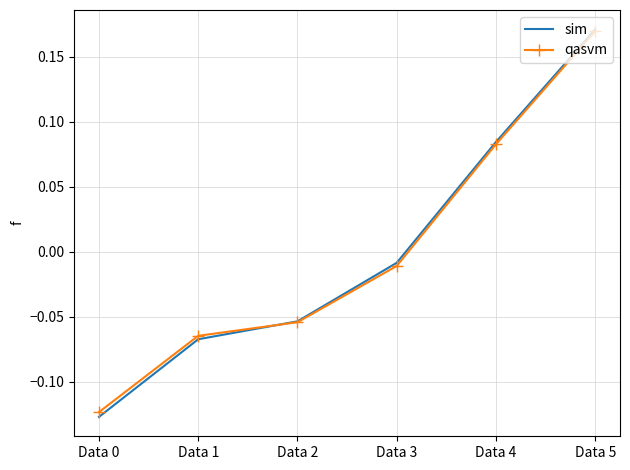

Which series has the largest range (max minus min)?

sim